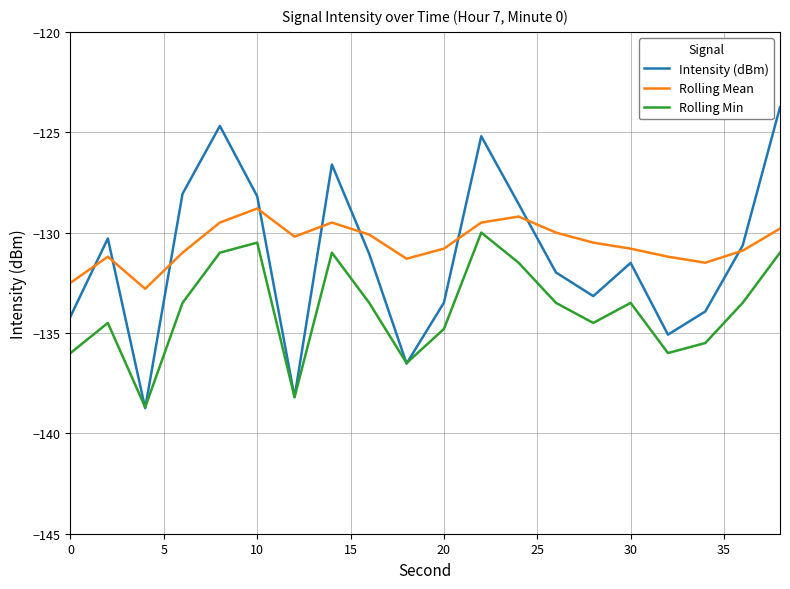

What is the minimum value shown in the chart?

-138.7